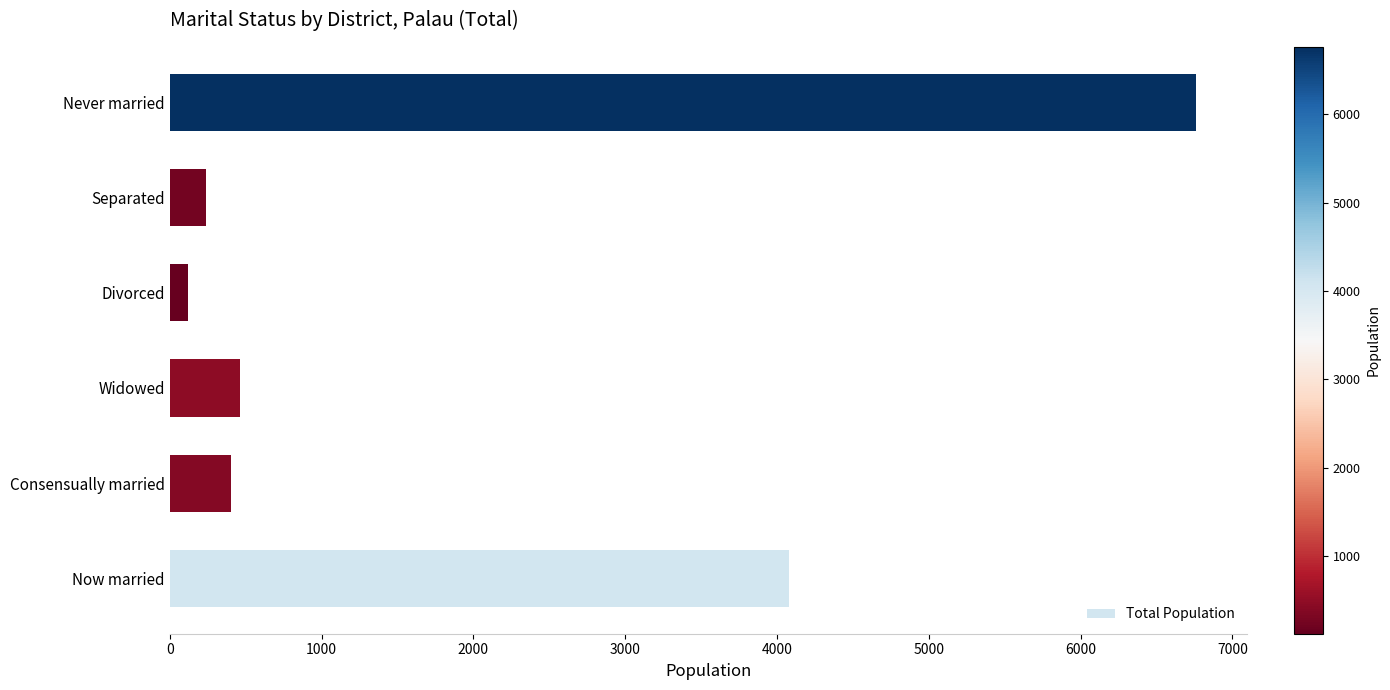

Reading bottom to top, list all the values displayed in this chart.

4080	400	460	120	240	6760